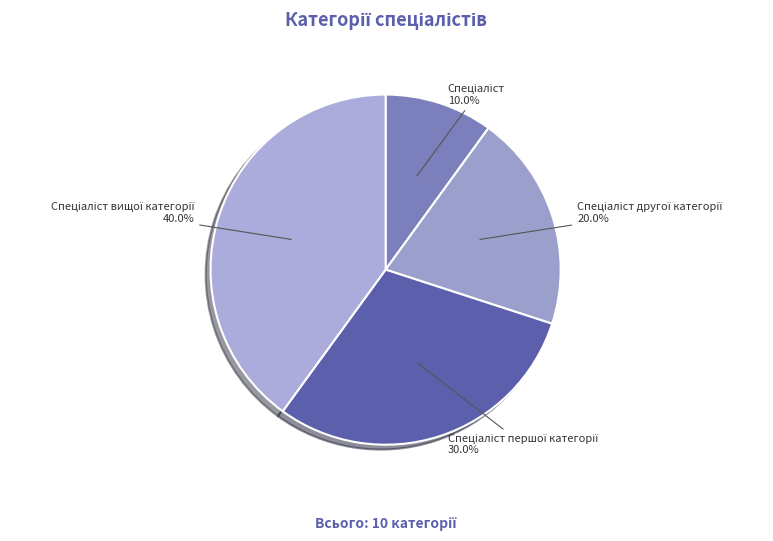

Does any single category account for the majority?

No